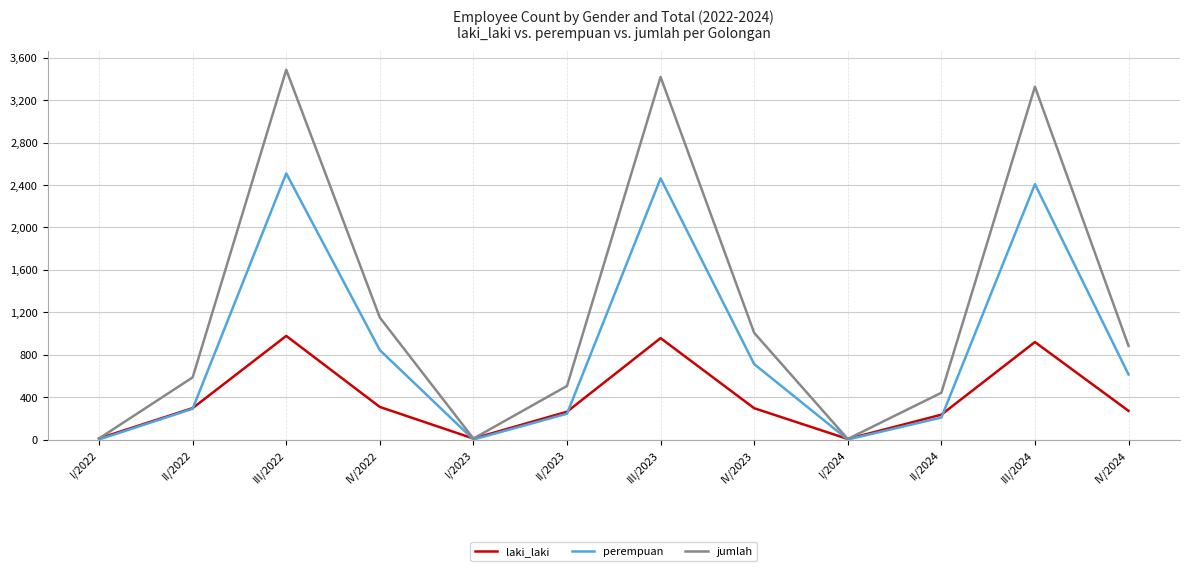

Which series has the largest range (max minus min)?

jumlah